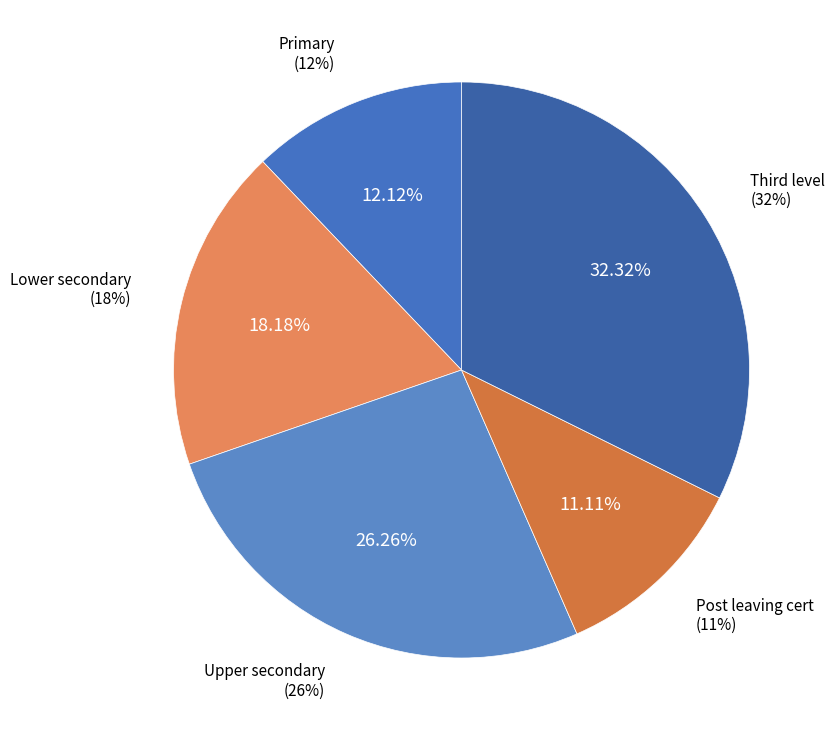

How many slices are in this pie chart?

5